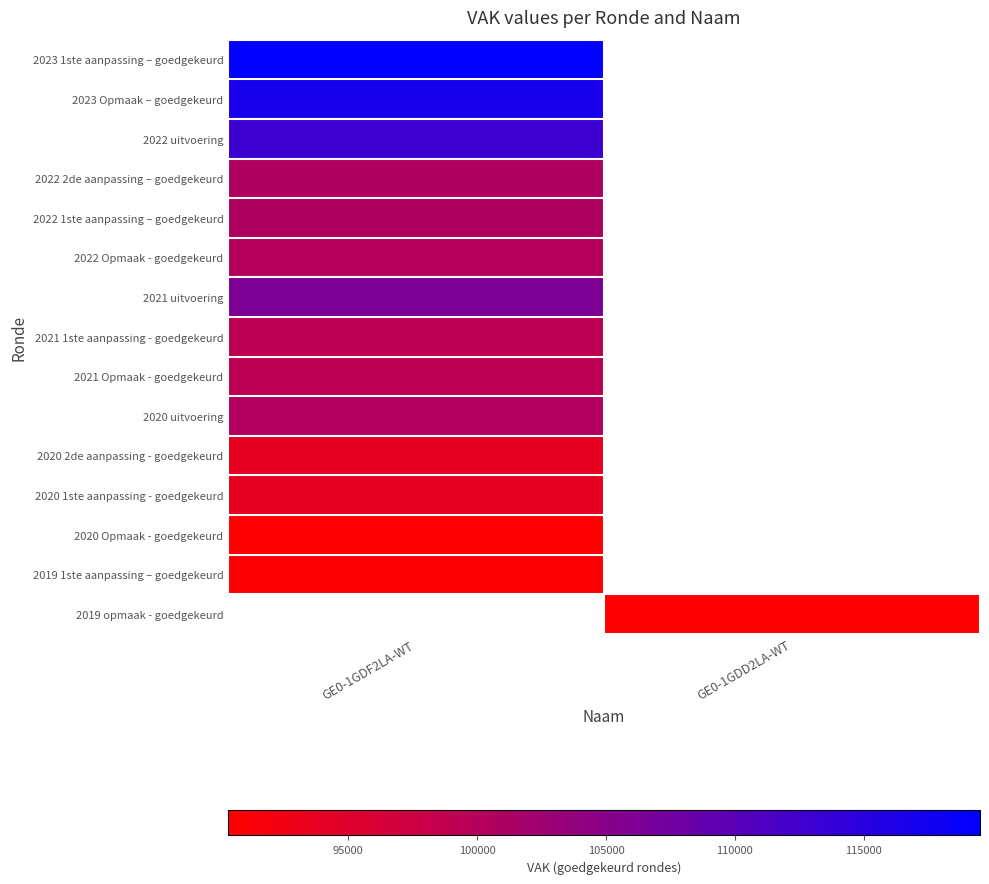

Count the number of categories in the chart.

2